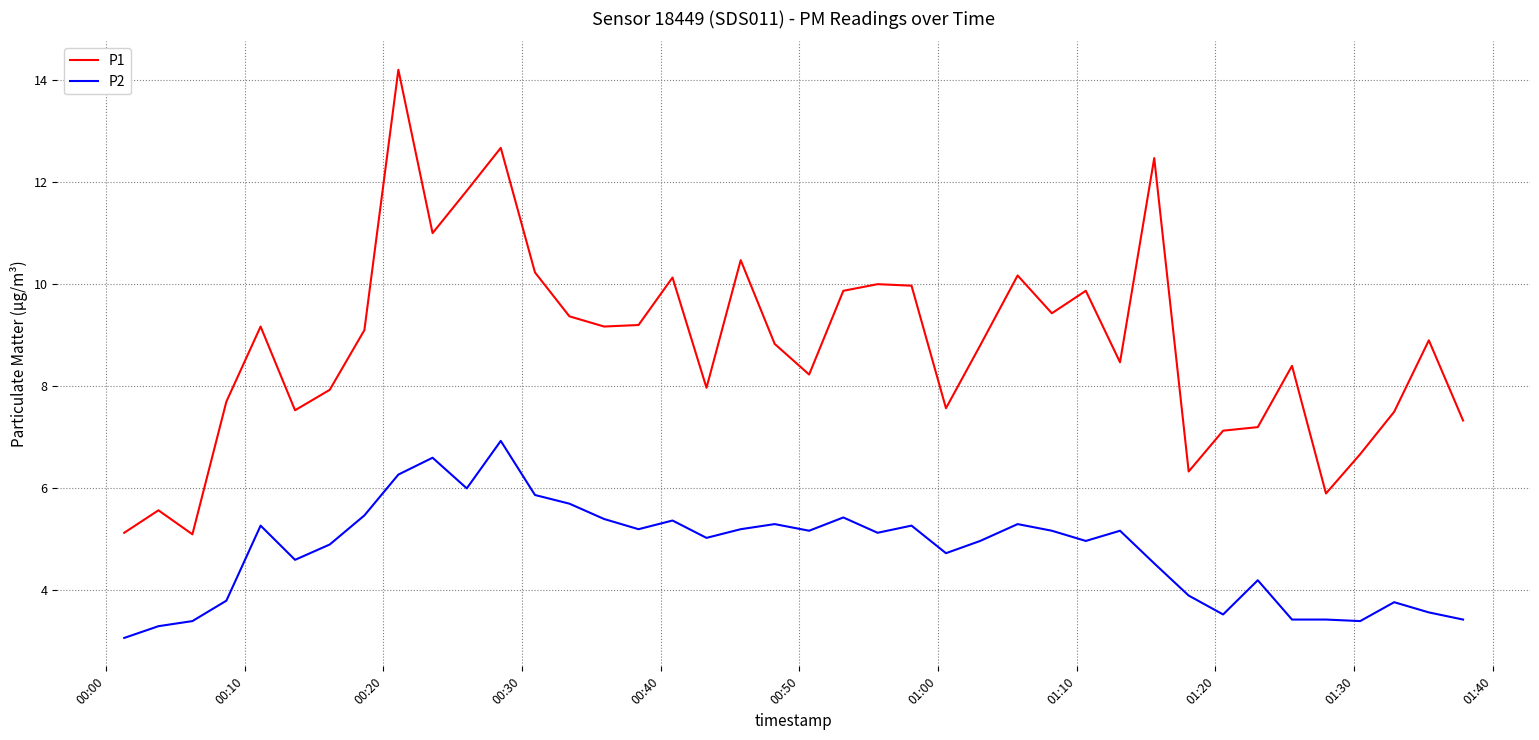

Rank the series by their average value, from lowest to highest.

P2, P1